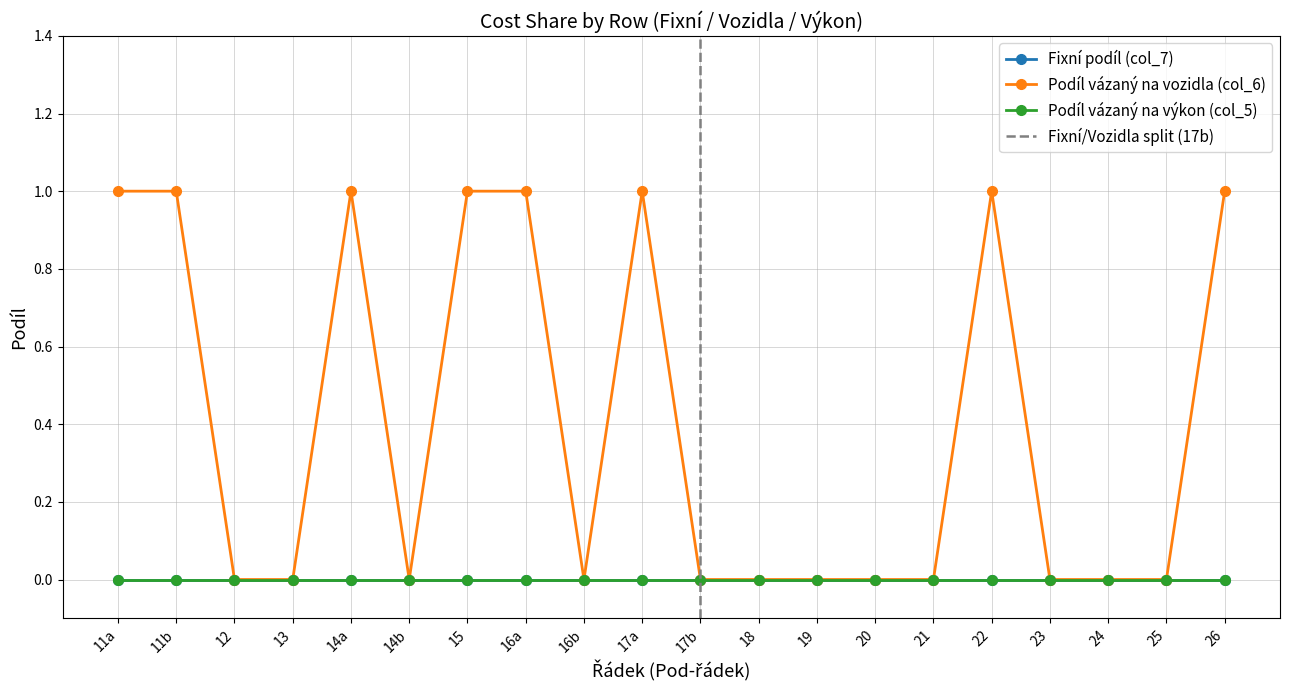

How many lines are shown in the chart?

3